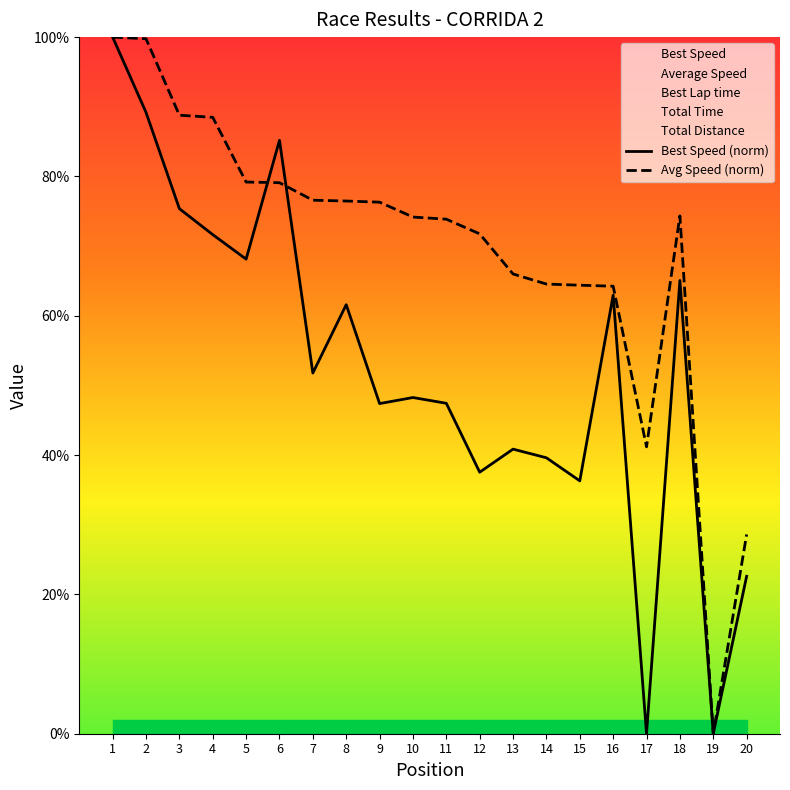

Which label corresponds to the smallest value in the chart?

17